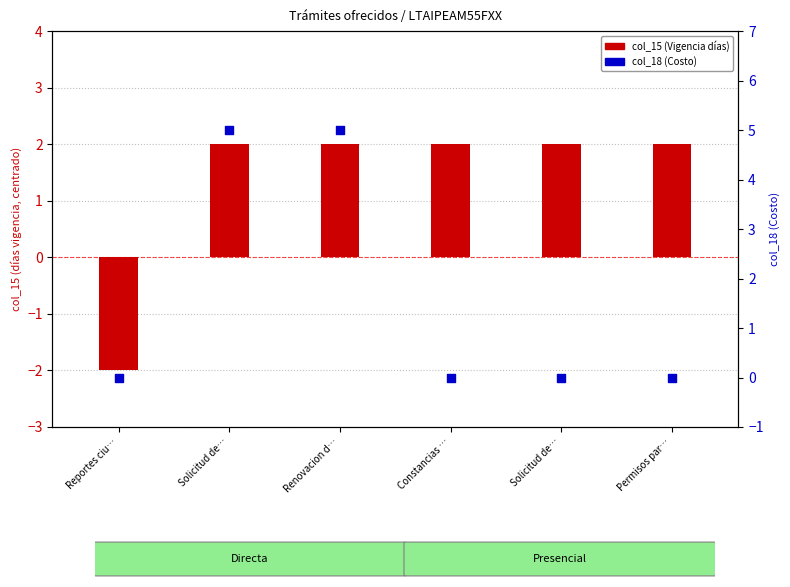

What is the total value across all series at Constancias …?

2